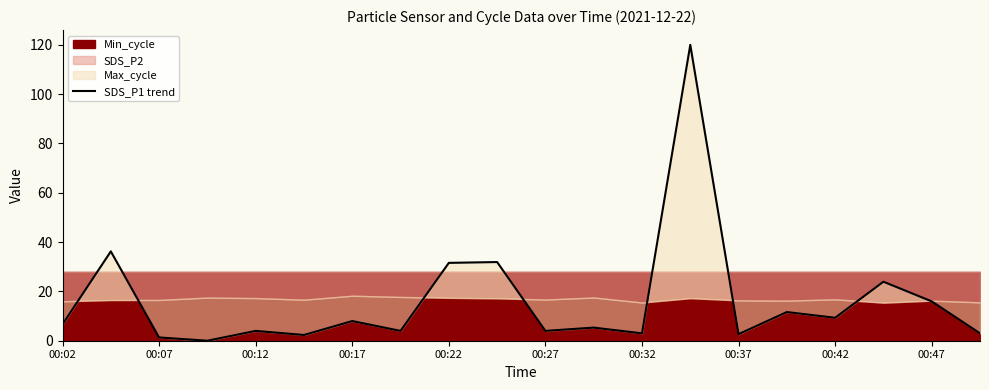

Reading right to left, extract all data points from this chart.

3.0	16.0	23.9	9.3	11.6	2.7	120.0	3.0	5.3	4.0	31.9	31.6	4.0	8.0	2.3	4.0	0.0	1.3	36.2	6.6